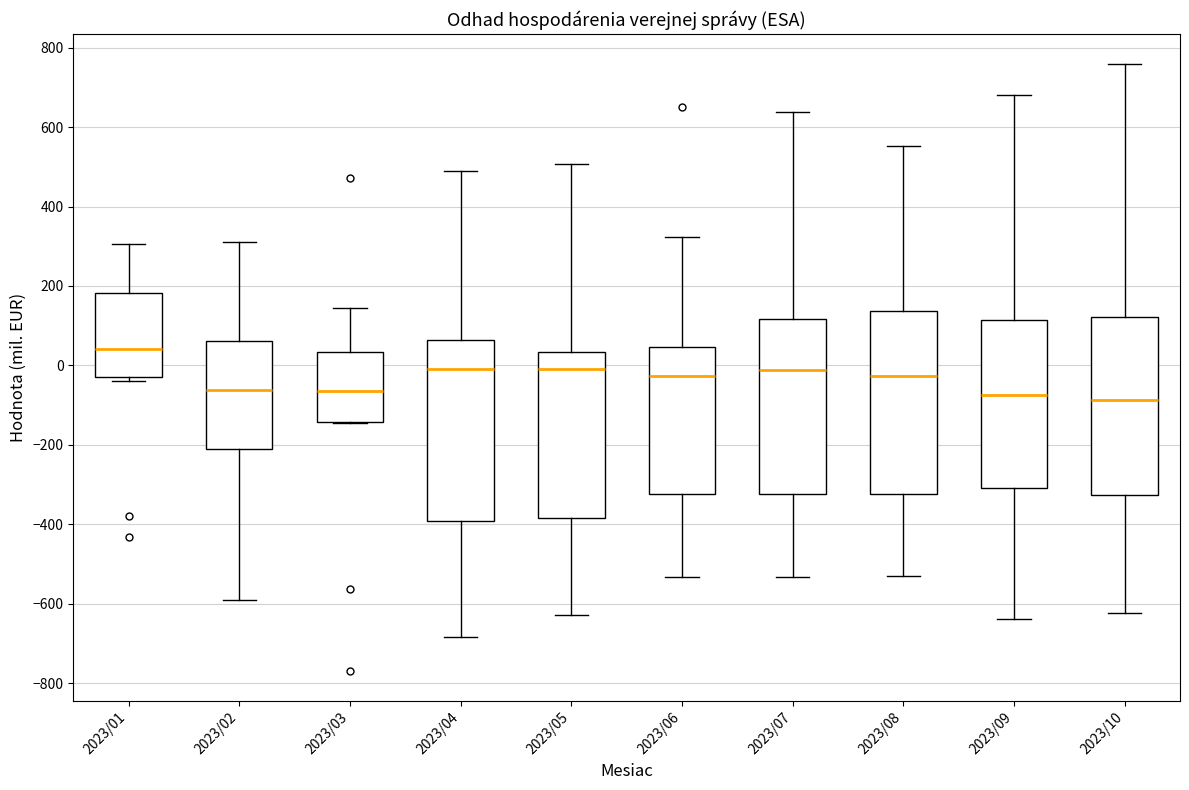

Where does the lower whisker of the box for 2023/10 end on the y-axis? The values are not printed on the chart, so give them approximately, as read against the axis.

-620